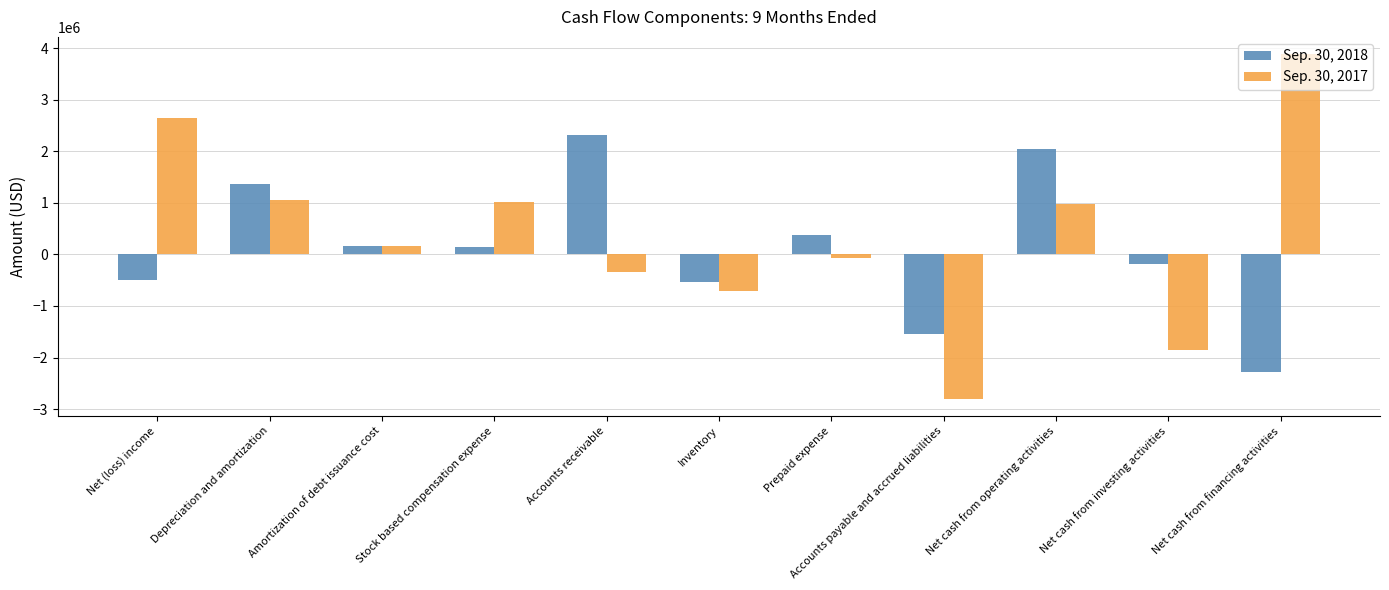

What is the sum of all Sep. 30, 2018 values?

1352946